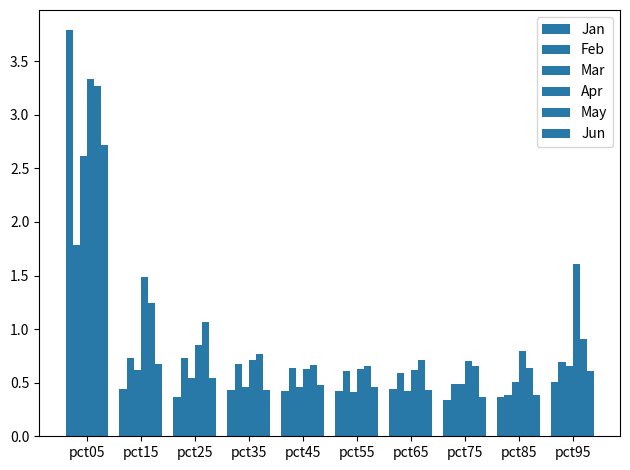

What is the sum of the Jan values at pct45 and pct65?

0.9